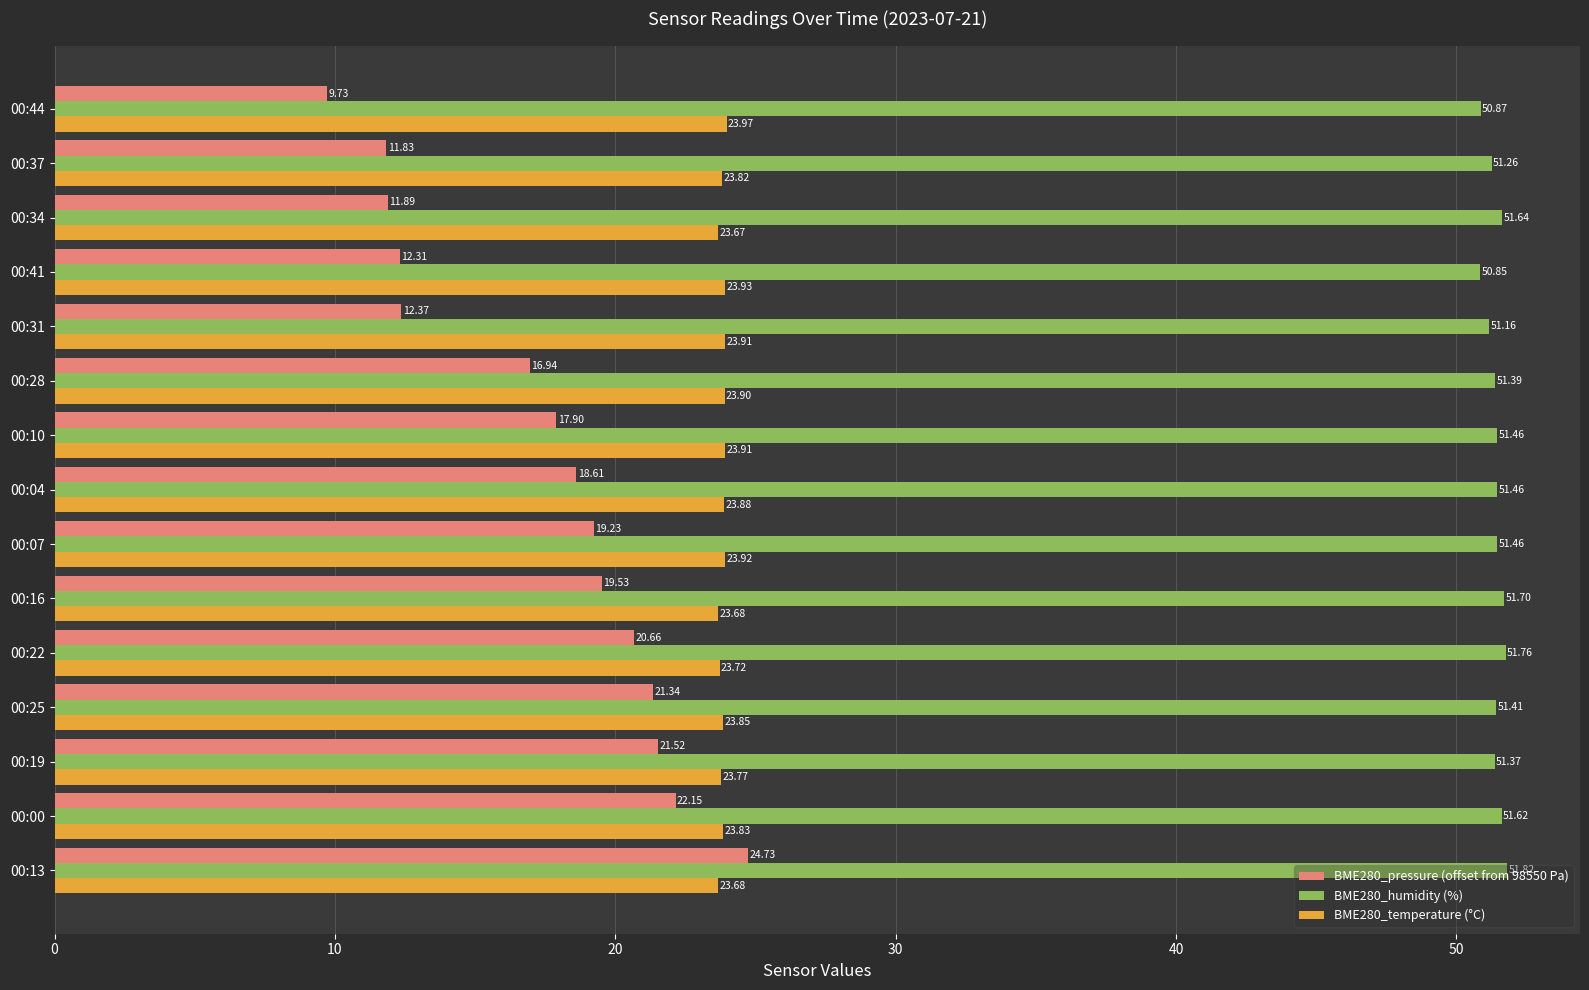

What is the total value across all series at 00:07?

94.6